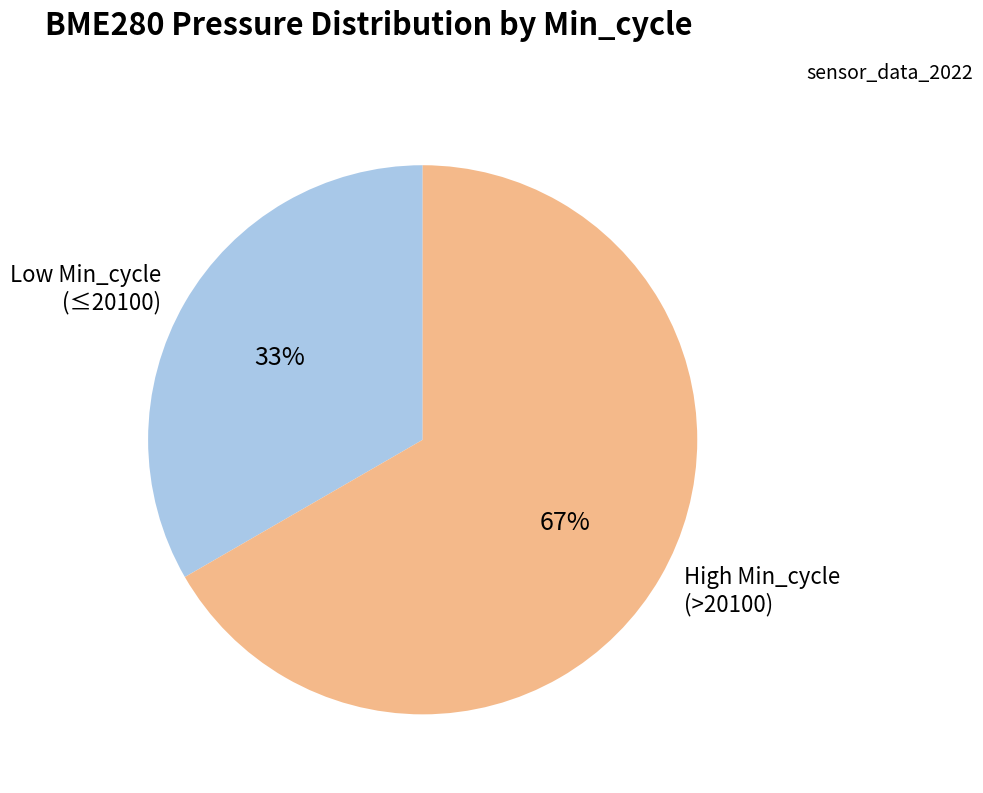

Rank the categories by value from highest to lowest.

High Min_cycle (>20100), Low Min_cycle (≤20100)